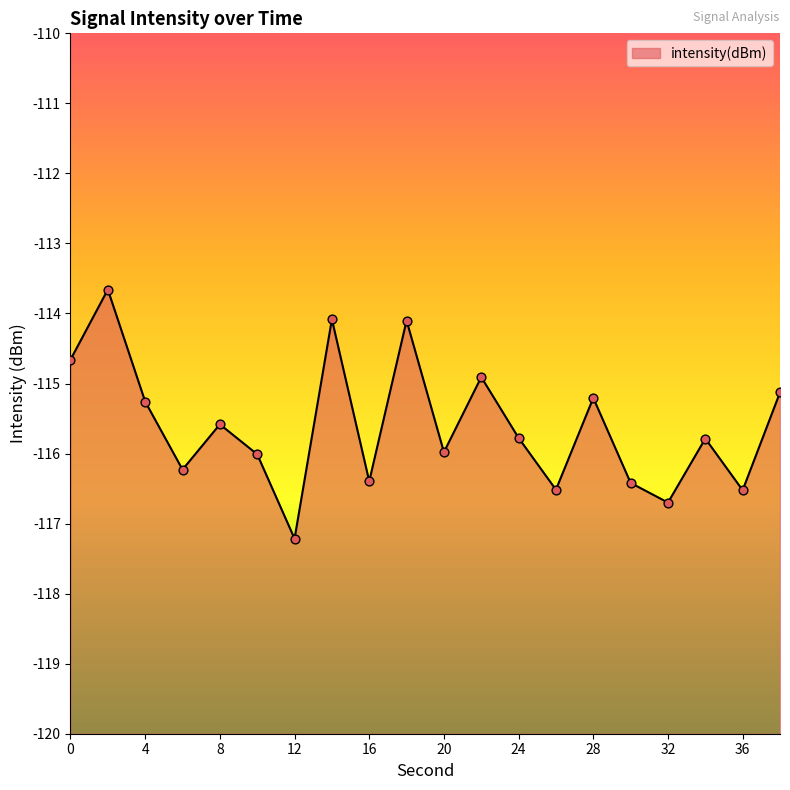

What is the change in value from 32 to 34?

+0.9